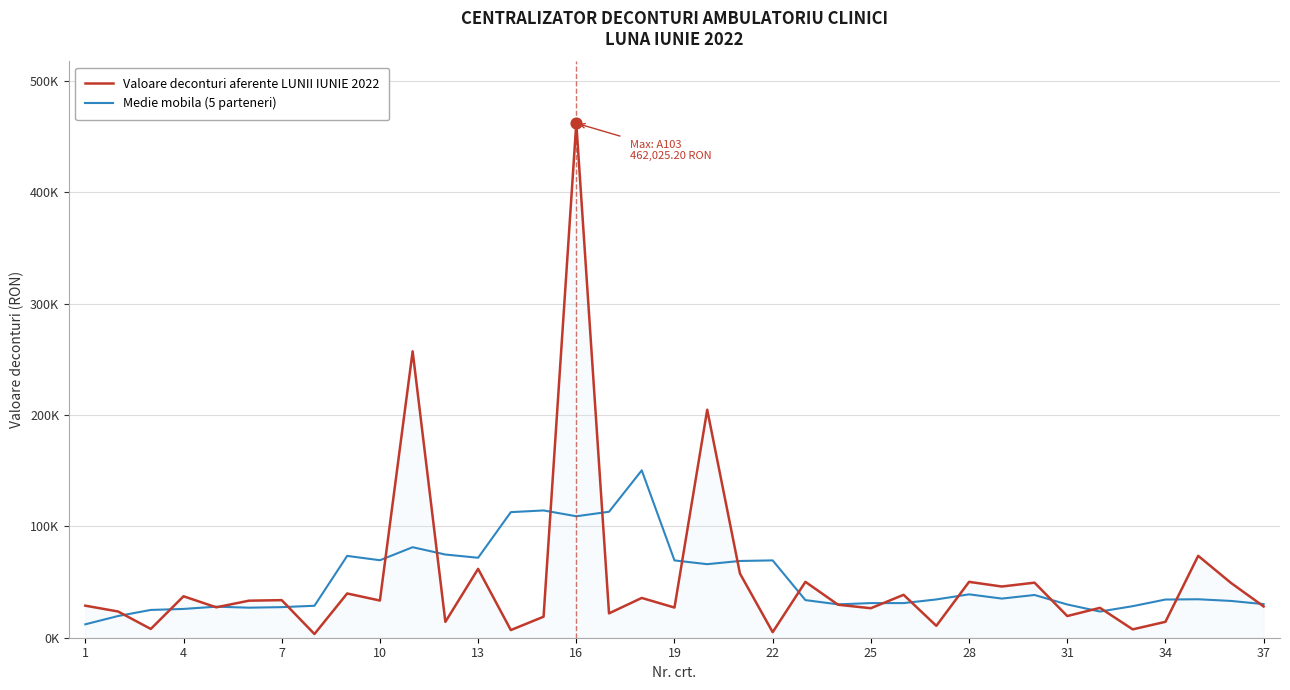

What are all the series names shown in the legend?

Valoare deconturi aferente LUNII IUNIE 2022, Medie mobila (5 parteneri)